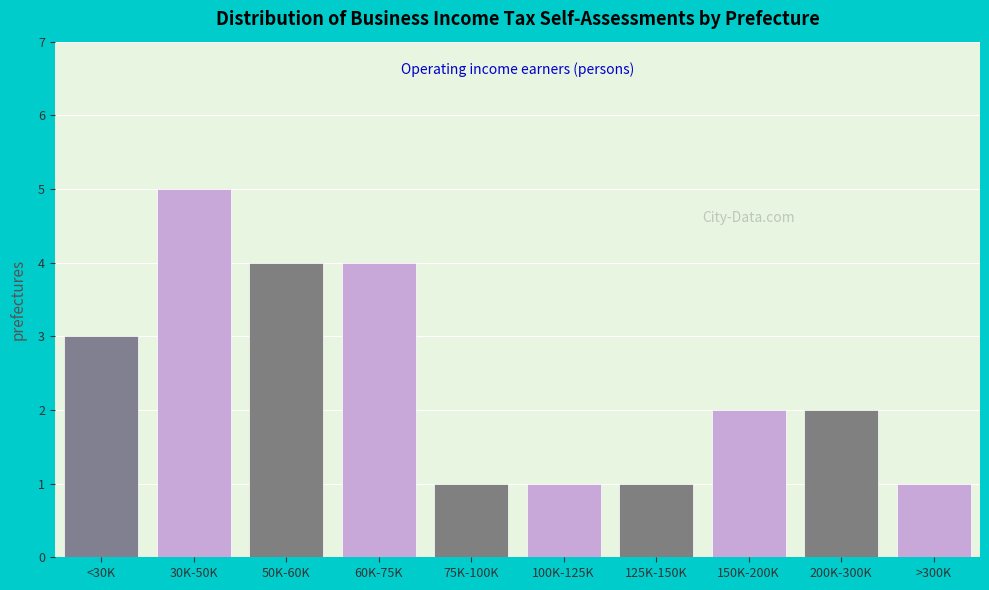

Reading left to right, list all the values displayed in this chart.

<30K=3	30K-50K=5	50K-60K=4	60K-75K=4	75K-100K=1	100K-125K=1	125K-150K=1	150K-200K=2	200K-300K=2	>300K=1